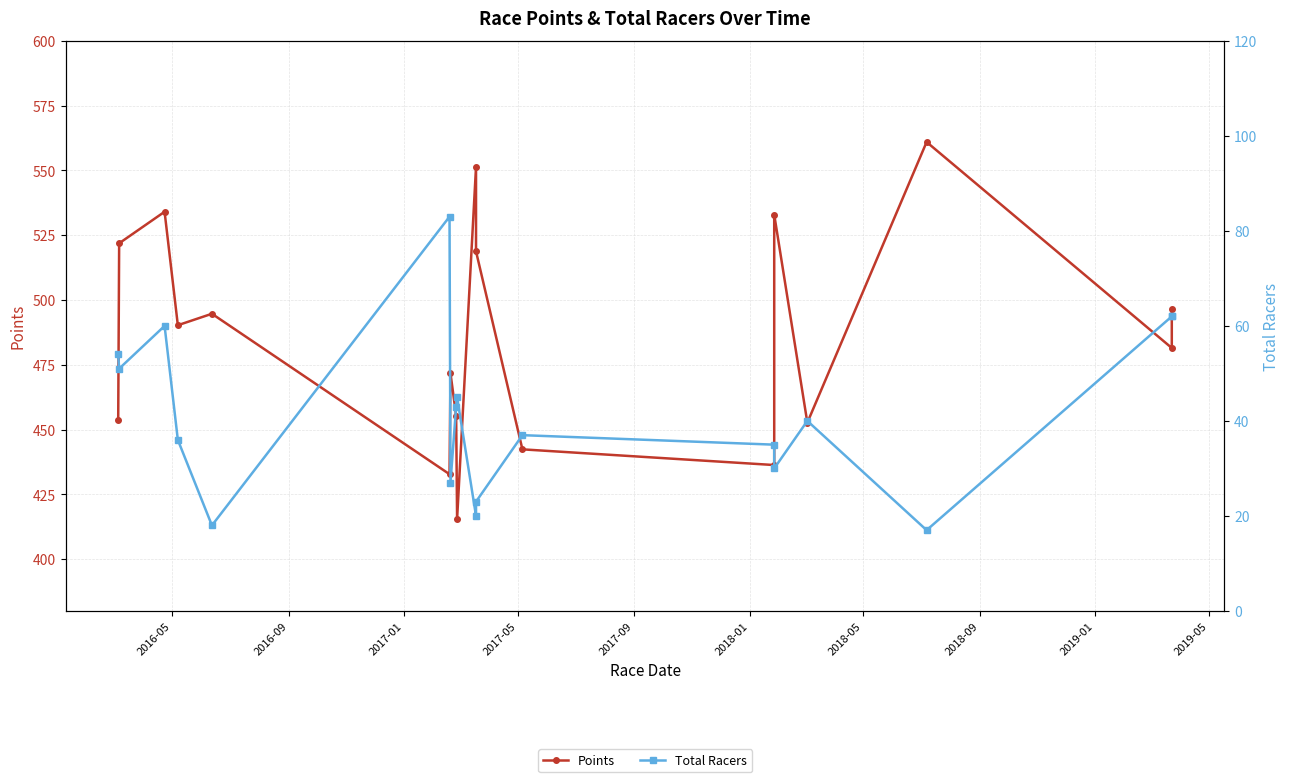

Reading left to right, what are all the values shown in this chart?

Points: 453.5	521.9	534.1	490.3	494.7	432.8	471.8	455.3	415.4	551.4	518.8	442.4	436.3	533.0	452.7	561.0	481.5	496.6
Total Racers: 54.0	51.0	60.0	36.0	18.0	83.0	27.0	43.0	45.0	20.0	23.0	37.0	35.0	30.0	40.0	17.0	62.0	62.0